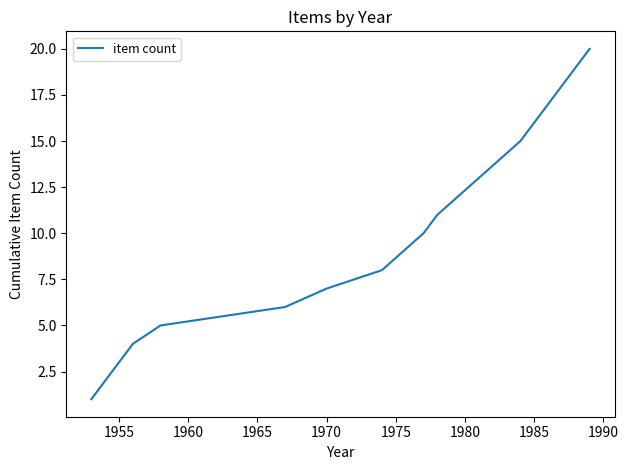

What is the sum of all values?

156